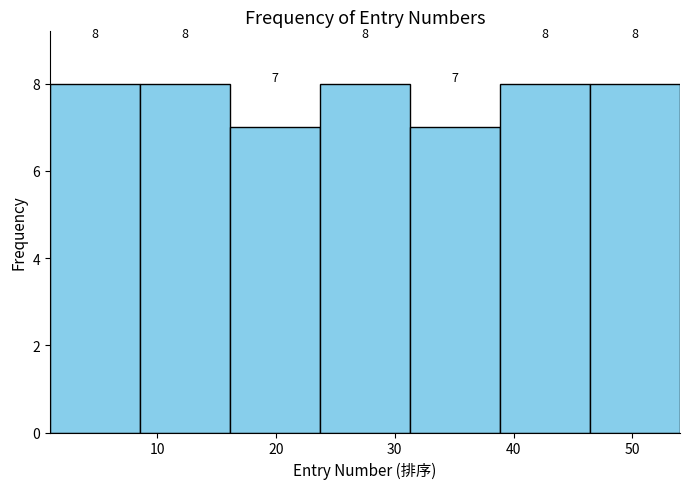

Reading left to right, list every bar in this chart as the range it spans on the x-axis followed by its height. The bar edges are not printed on the chart, so give them approximately, as read against the axis.

1 to 9: 8
9 to 16: 8
16 to 24: 7
24 to 31: 8
31 to 39: 7
39 to 46: 8
46 to 54: 8